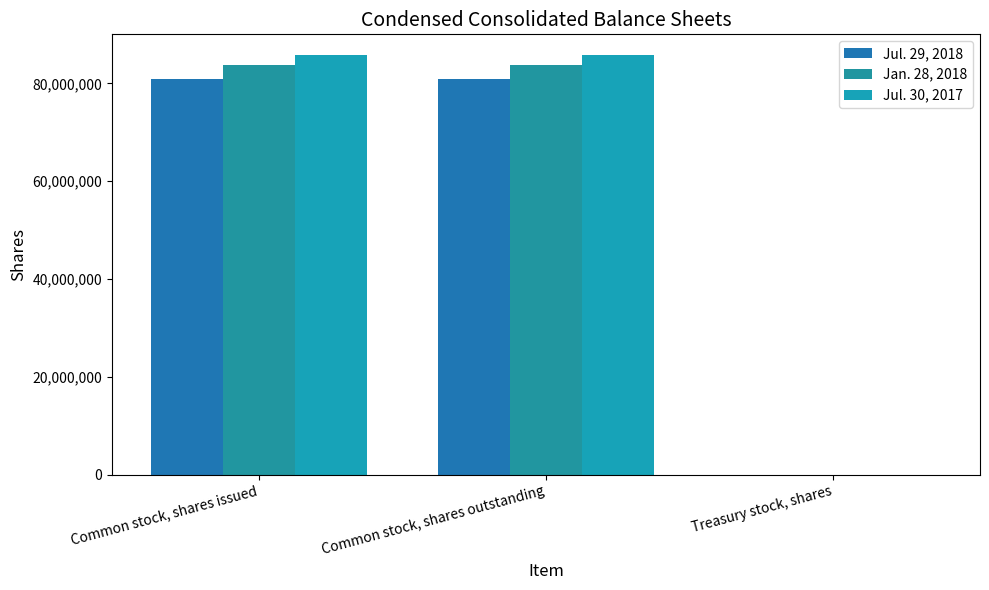

How many groups of bars are there?

3